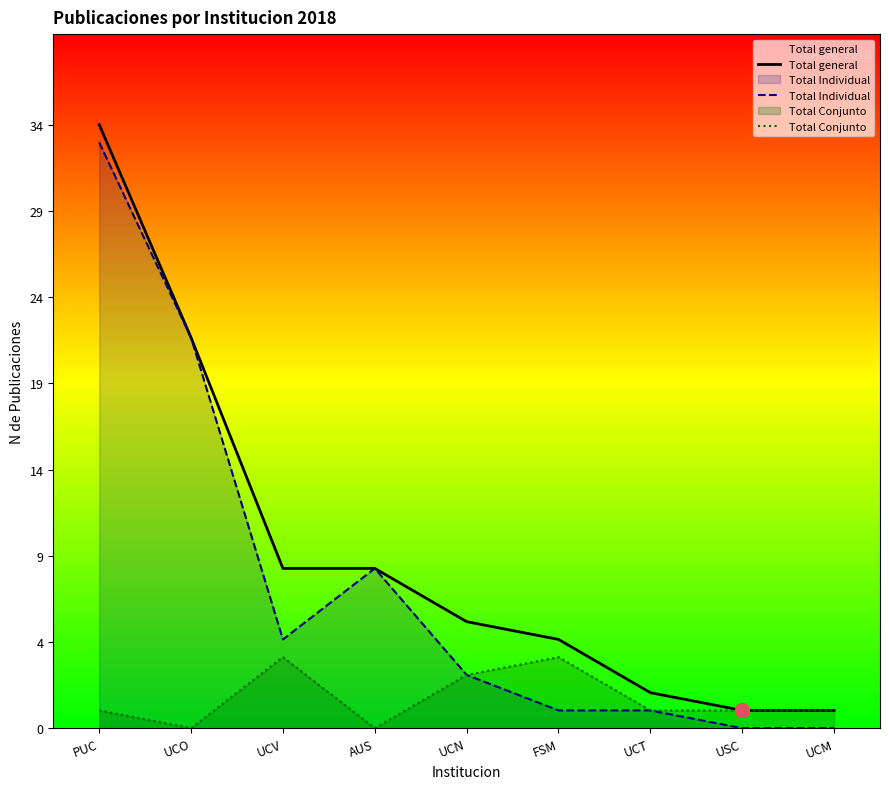

Which series has the largest total across all categories?

Total general